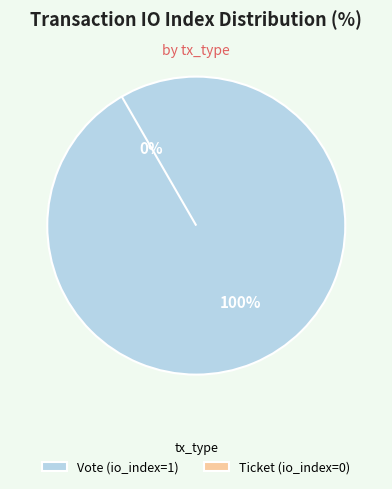

What is the total percentage of Ticket (io_index=0) and Vote (io_index=1)?

100.0%